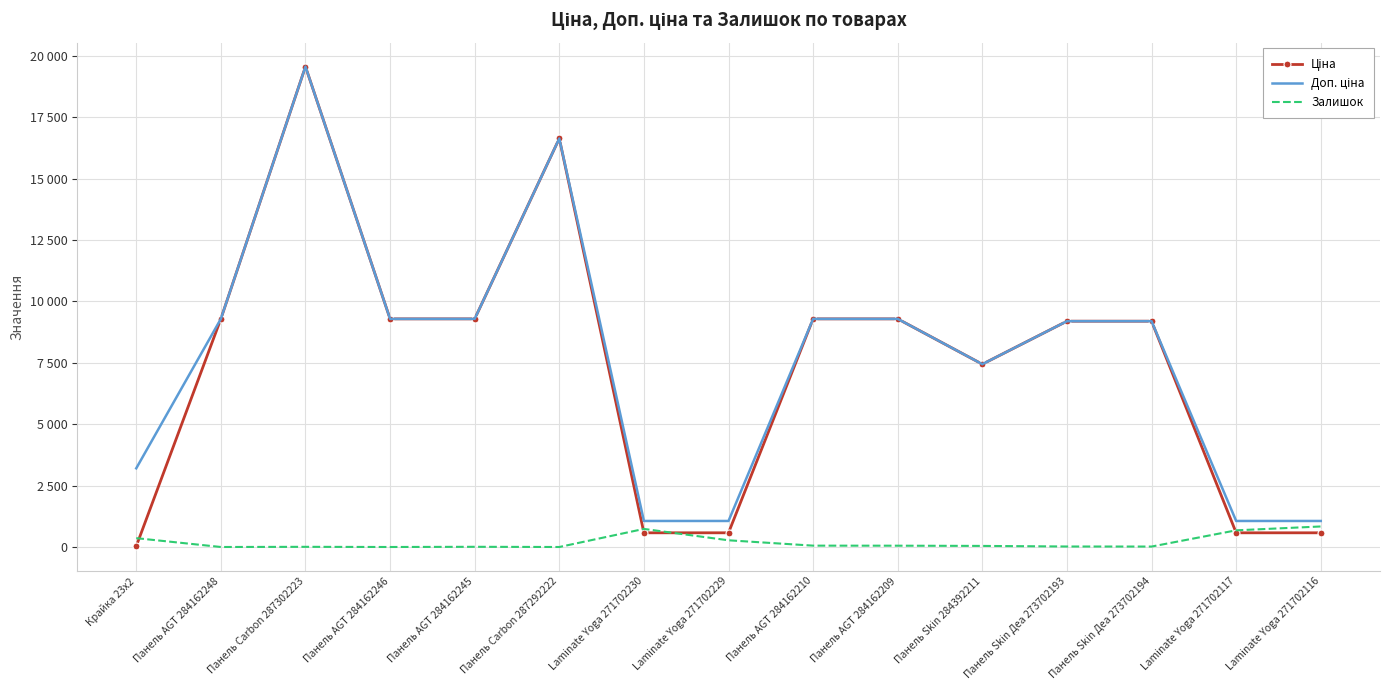

True or false: Залишок has more than 1 points higher than both neighbors.

True